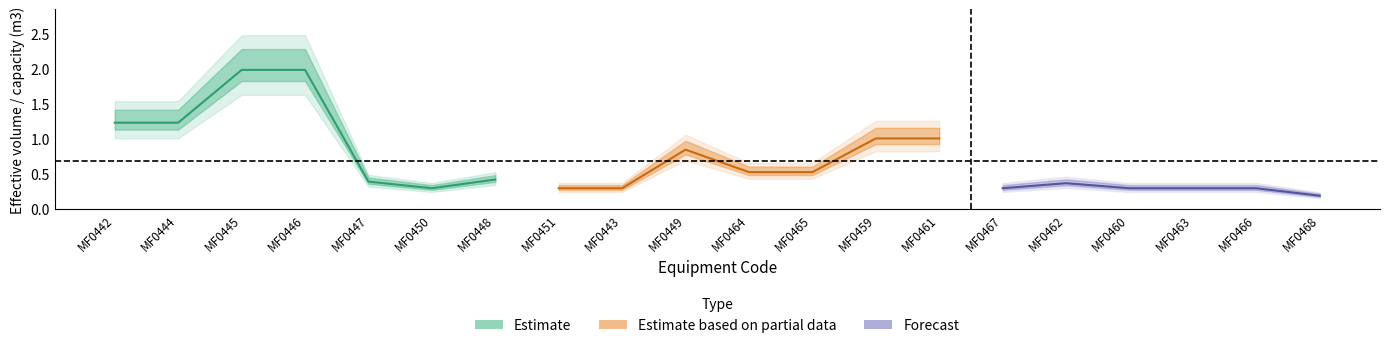

What is the difference between the capacity values at MF0459 and MF0463?

0.7